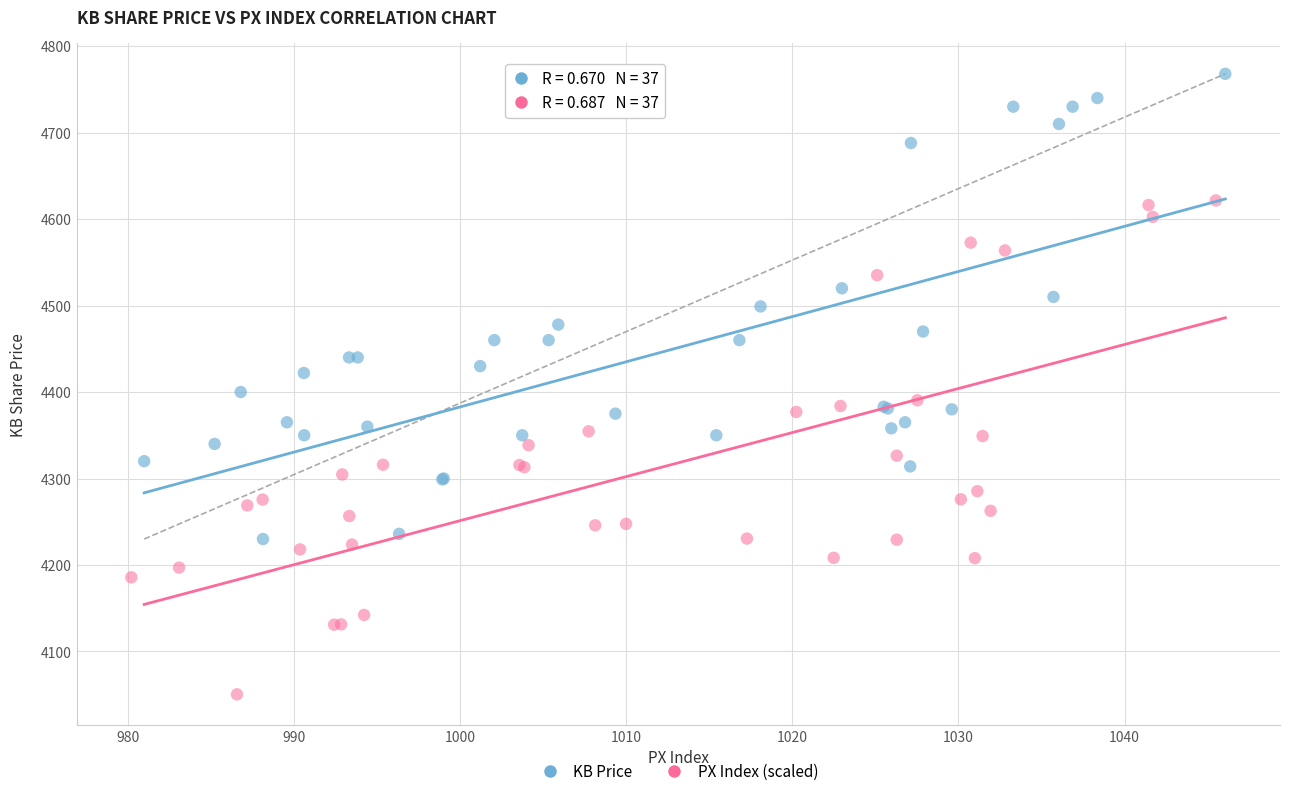

Which series has the widest spread of Y values?

PX Index (scaled)